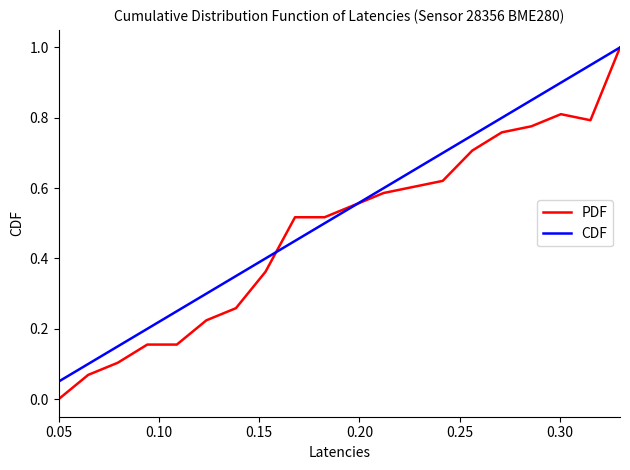

Which series has the widest spread of values?

PDF